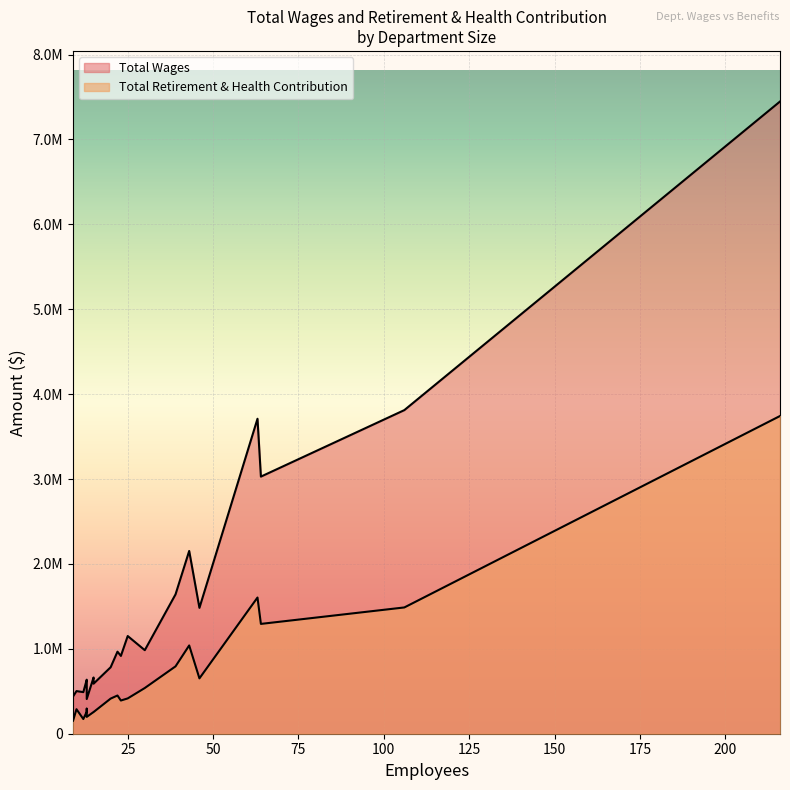

At which label does Total Wages reach its peak?

216